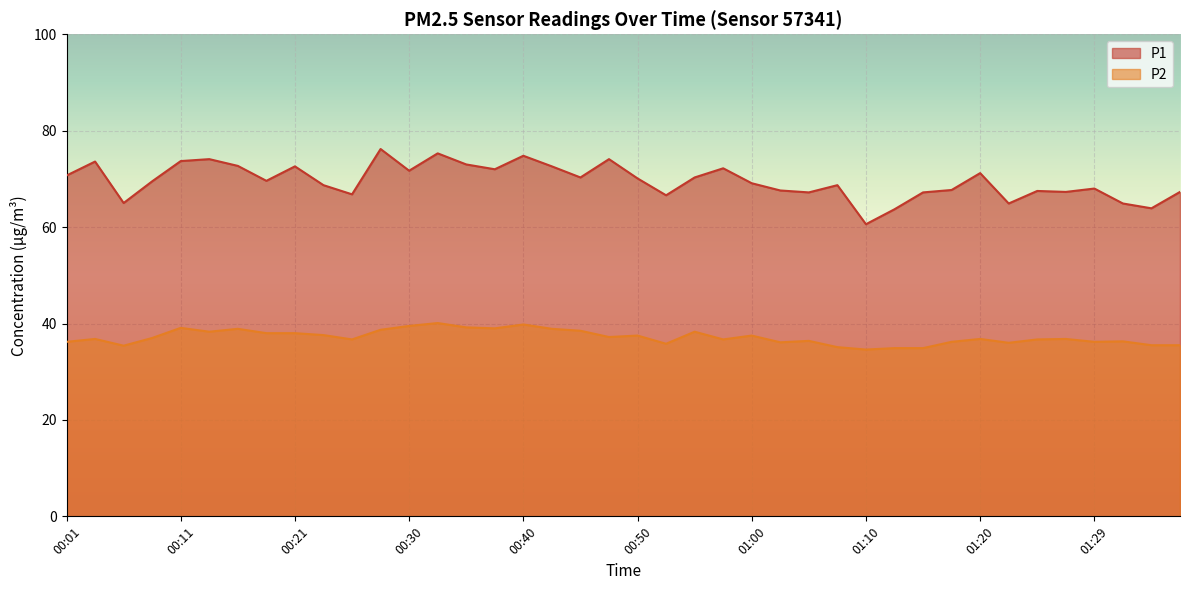

Is it true that P1 equals 20.1 at 00:47?

False